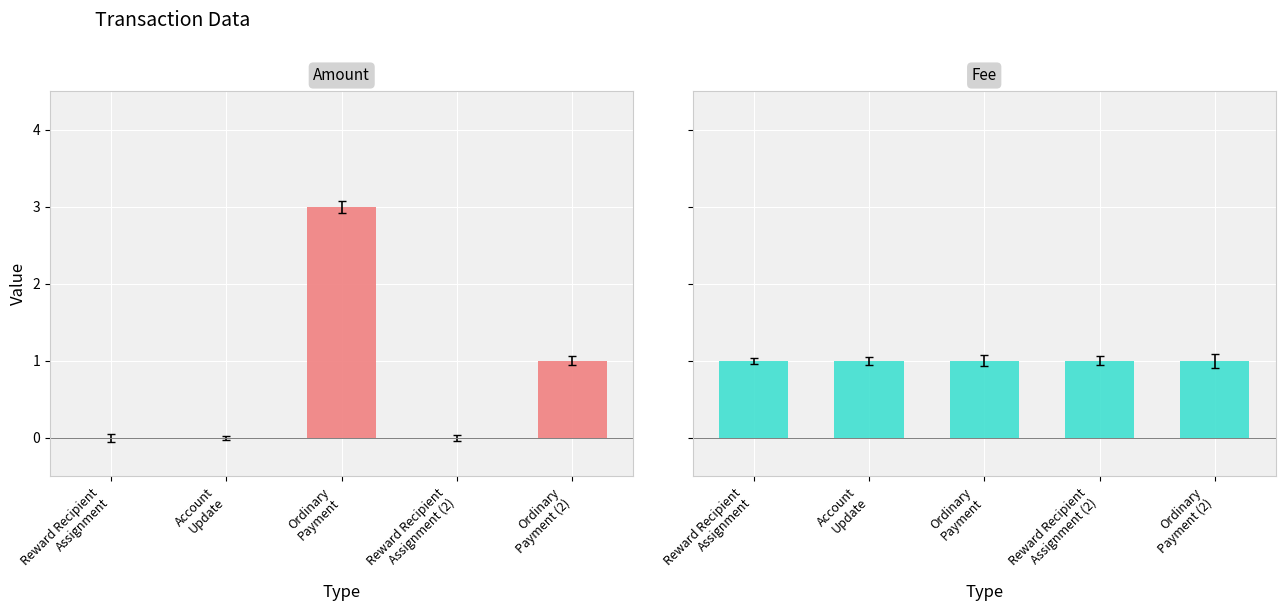

How many values in the Amount series exceed 0?

2